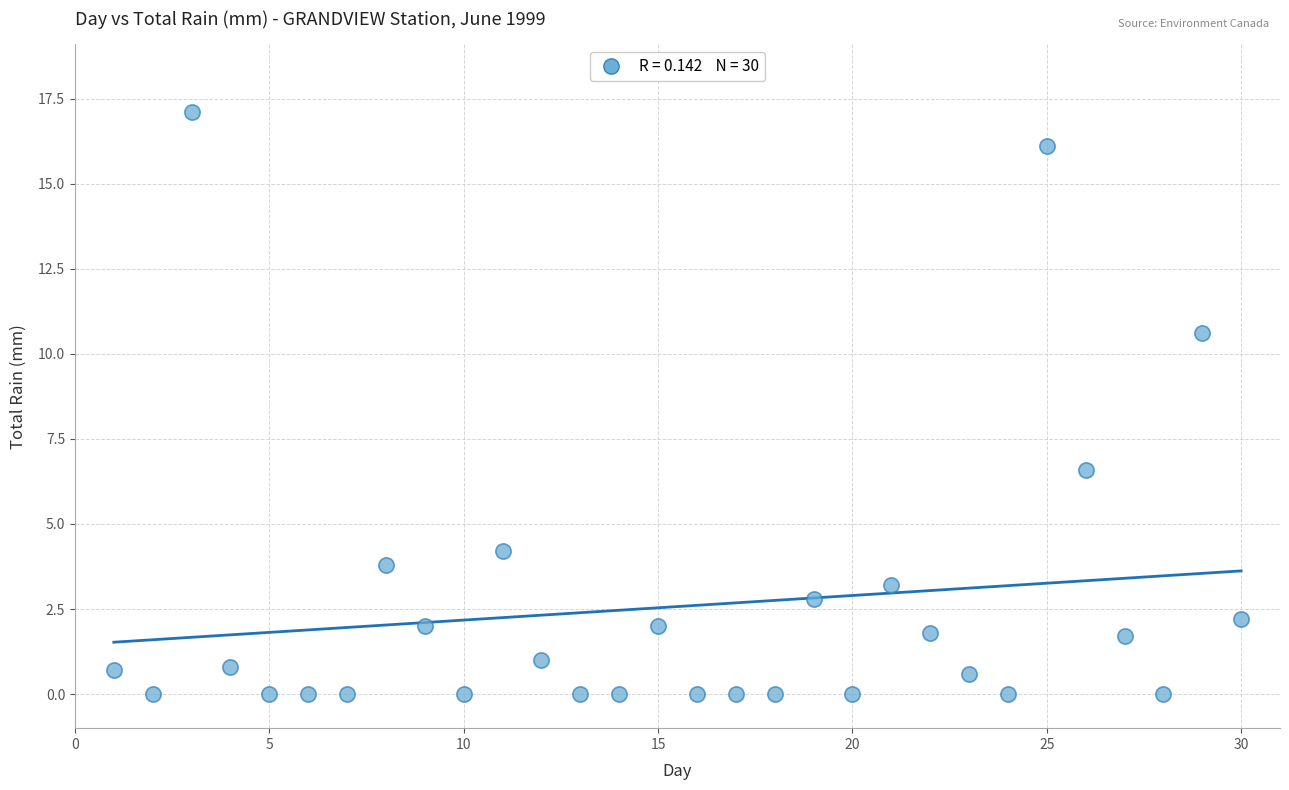

What is the range of Y values (max minus min)?

17.1